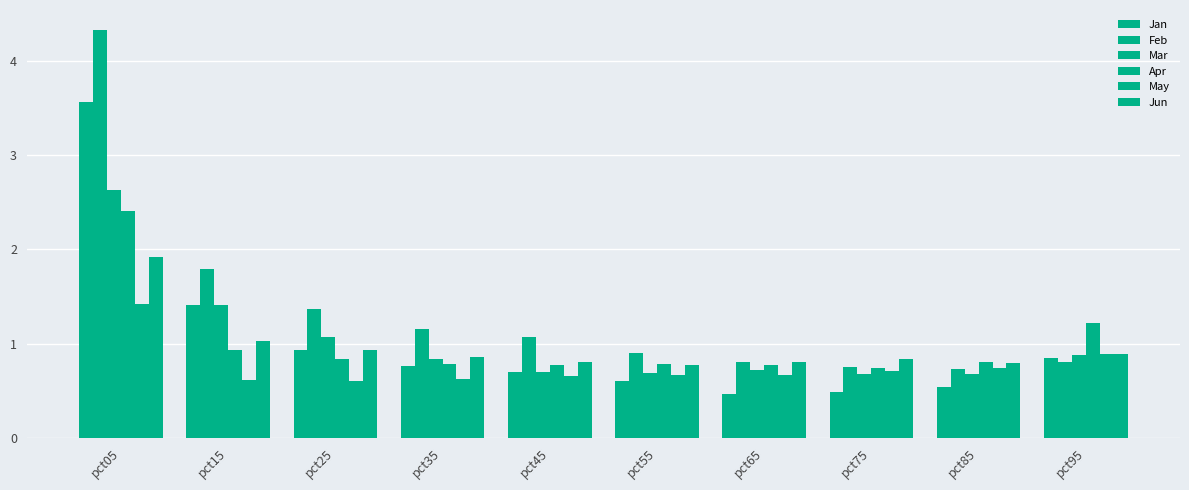

List the series in order of their peak value, highest first.

Feb, Jan, Mar, Apr, Jun, May